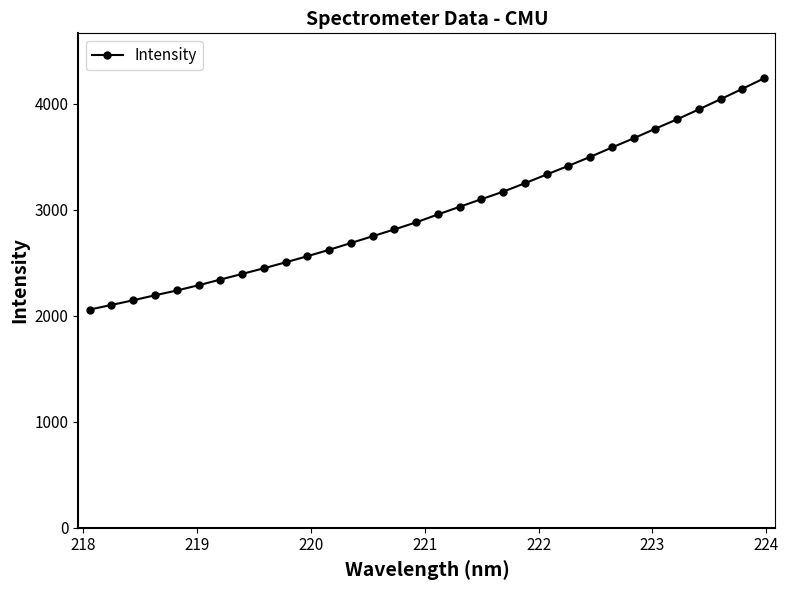

True or false: the data has more than 0 interior local peaks.

False